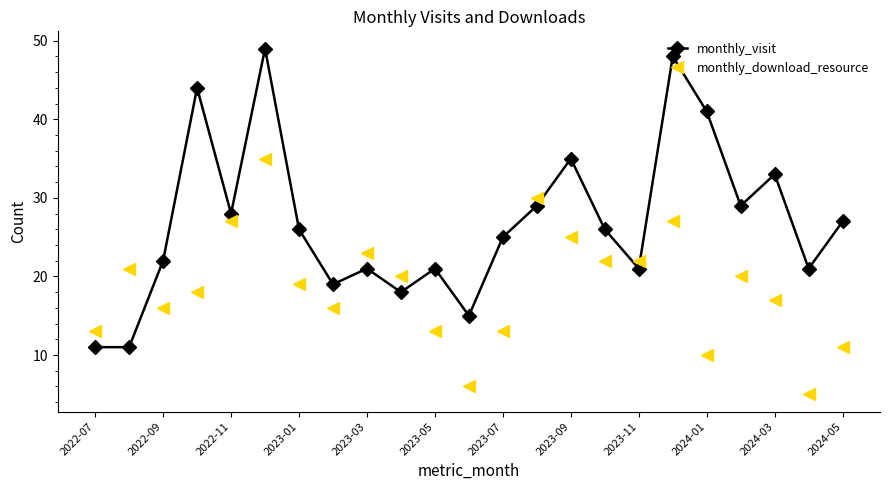

What is the sum of all monthly_visit values?

620